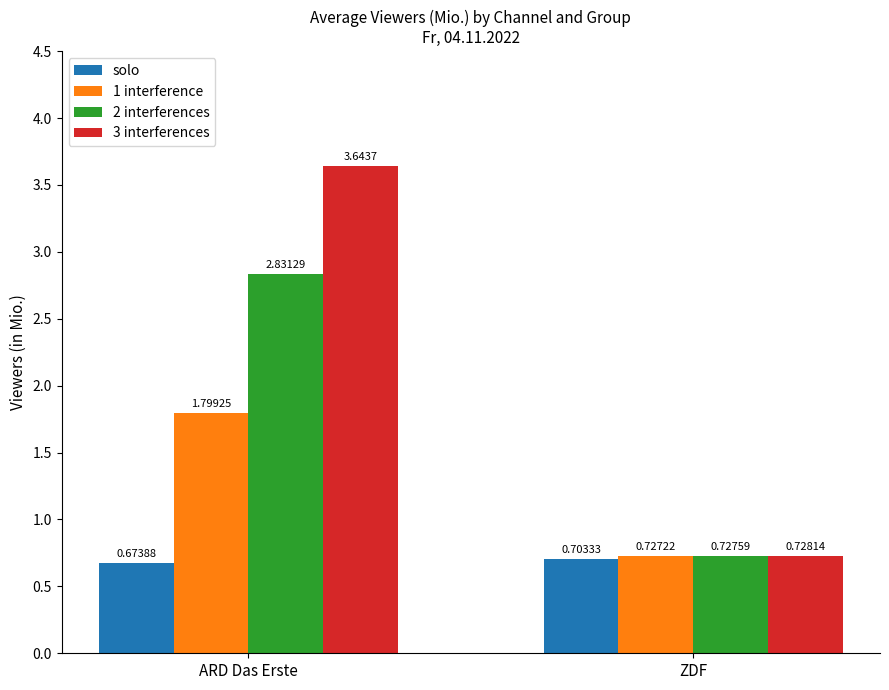

Rank the categories by 1 interference value from lowest to highest.

ZDF, ARD Das Erste